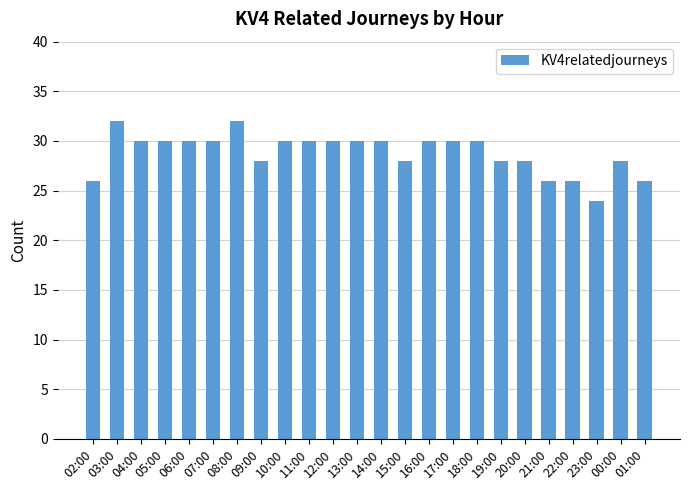

Between 22:00 and 23:00, which is larger?

22:00